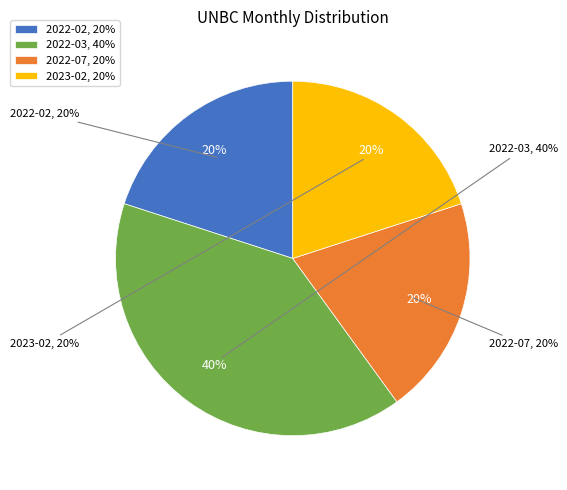

Which category has the smallest portion of the pie?

2022-02